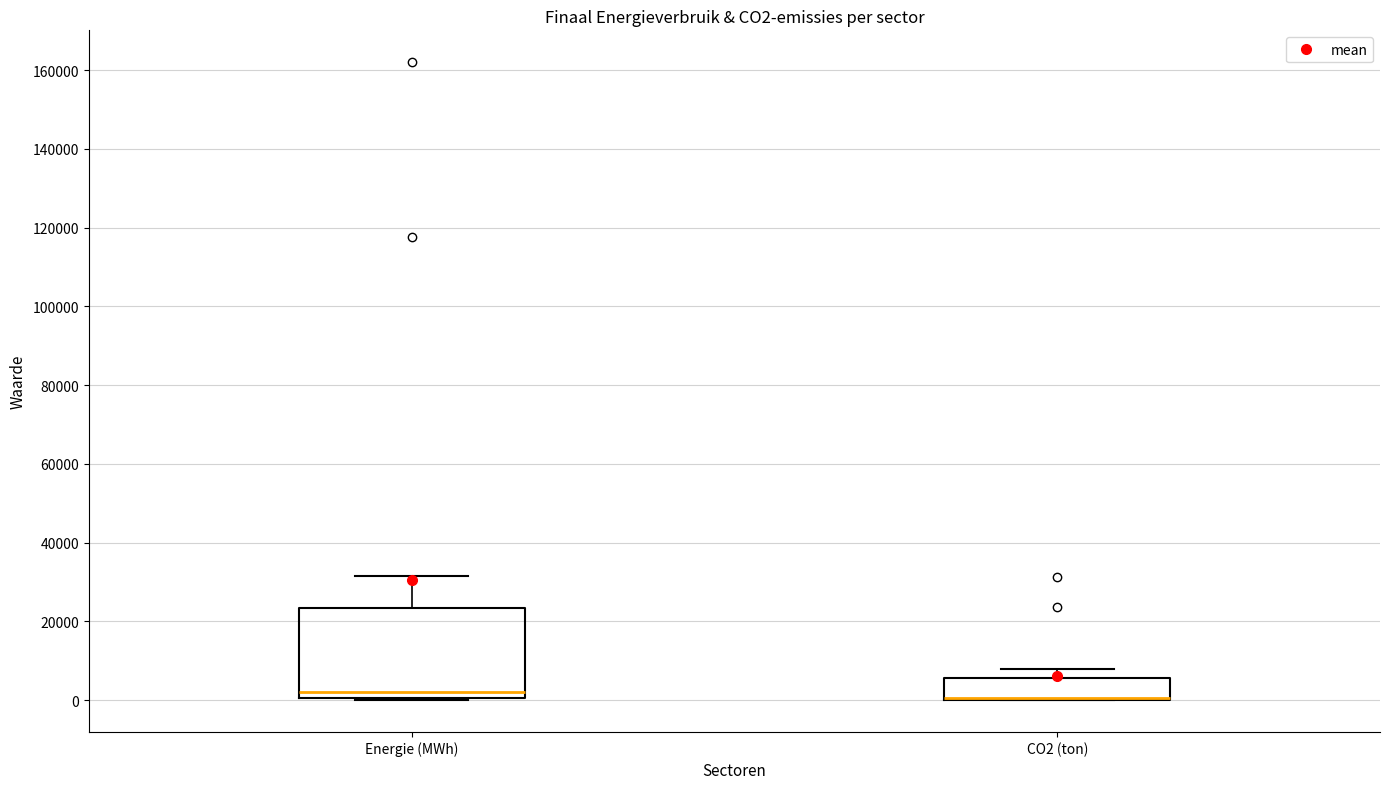

Where is the upper edge of the box for CO2 (ton) on the y-axis? The values are not printed on the chart, so give them approximately, as read against the axis.

6000